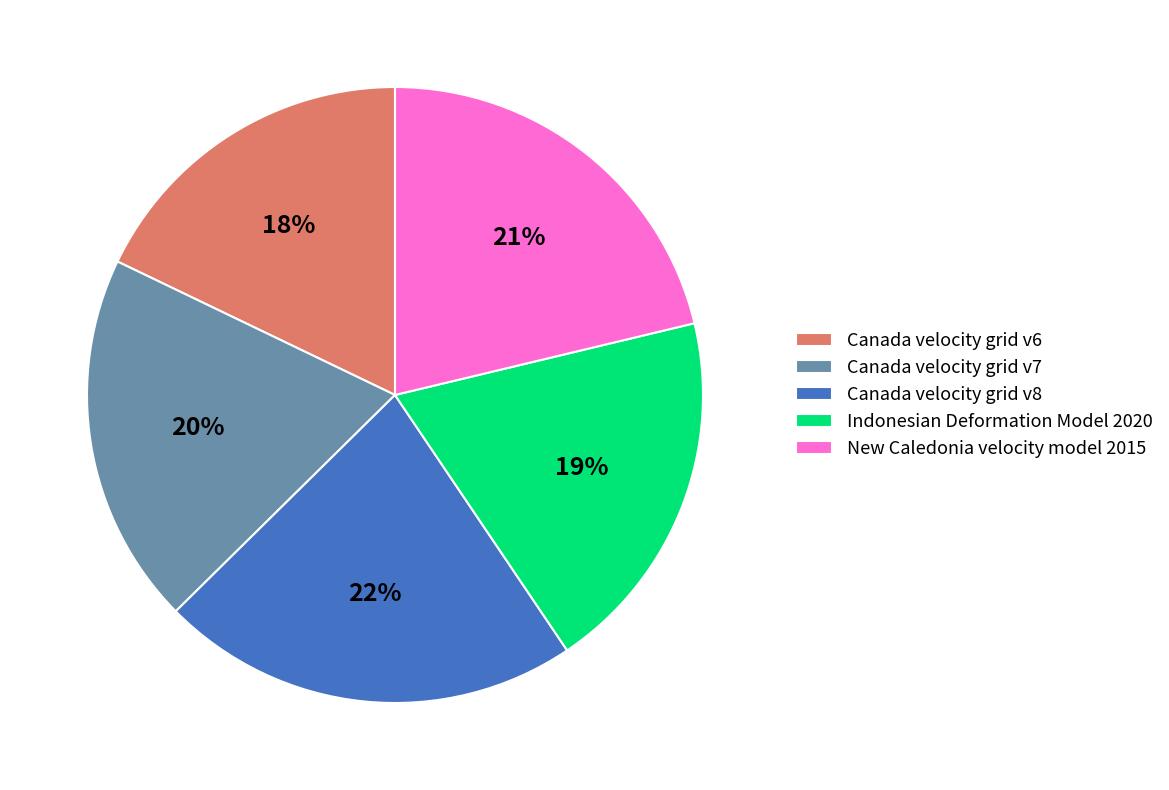

To the nearest percent, what percentage of the pie is Canada velocity grid v7?

20%